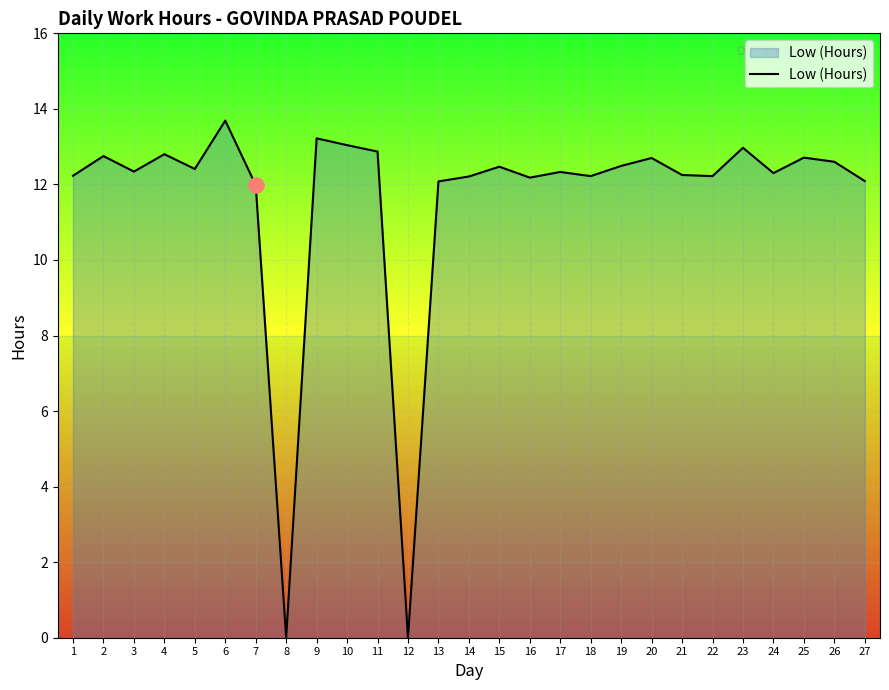

Between 7 and 26, which is larger?

26